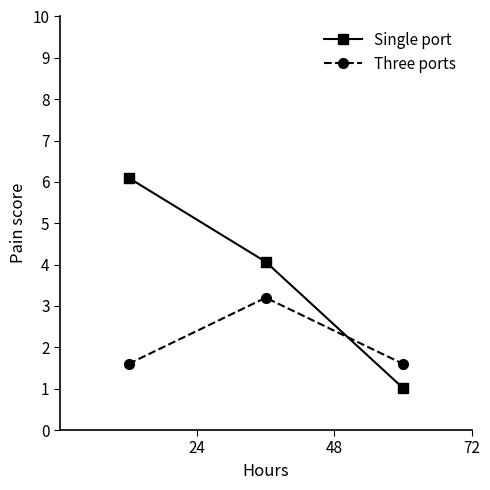

What is the value of the Three ports point at the 2nd from the left?

3.2